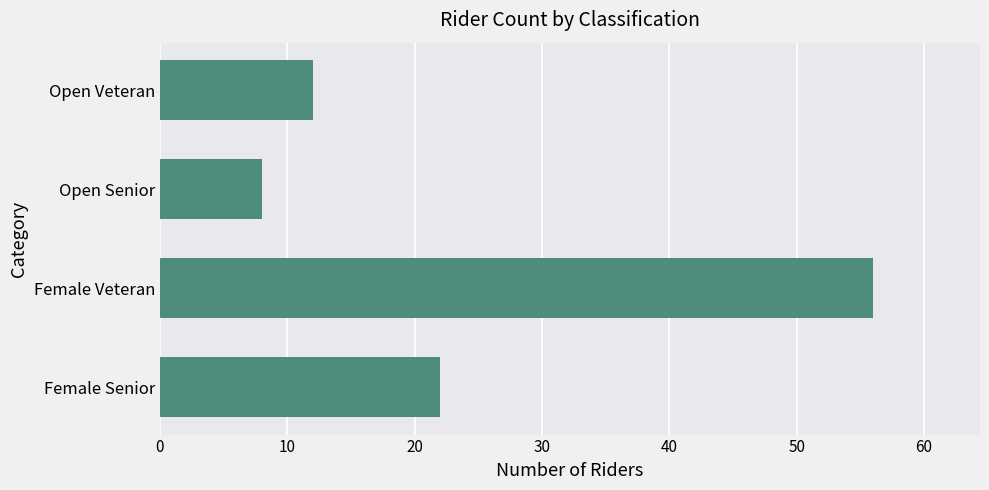

What is the change in value from Female Senior to Open Veteran?

-10